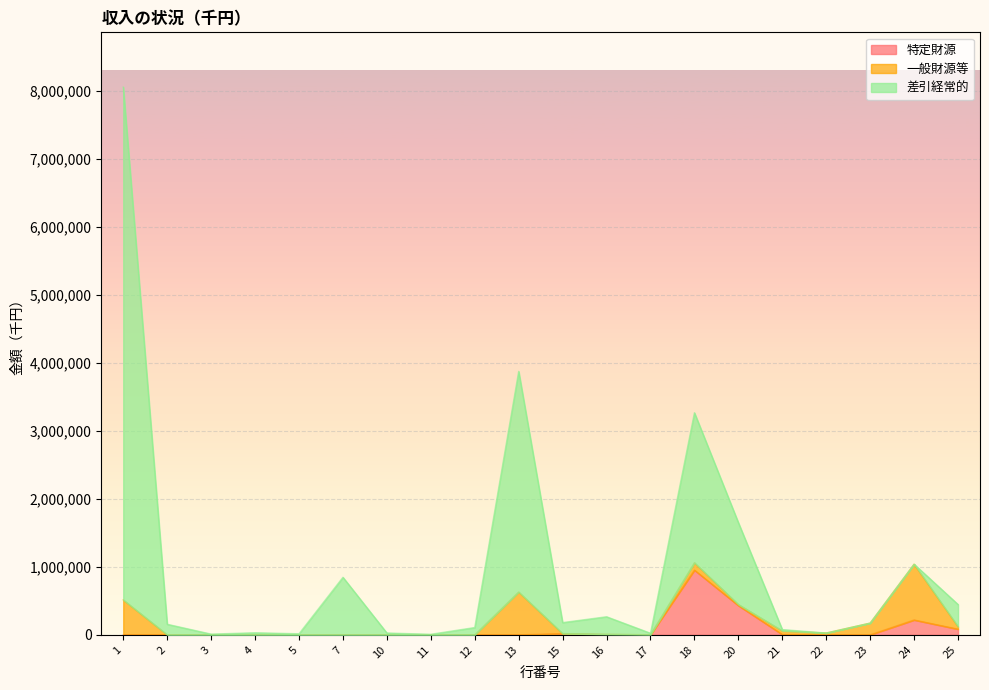

What is the spread (max minus min) of values at 5?

15483